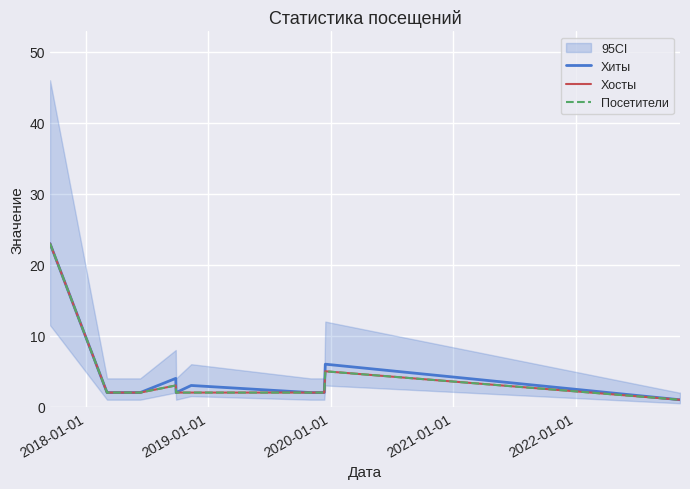

How many data points does each series have?

14